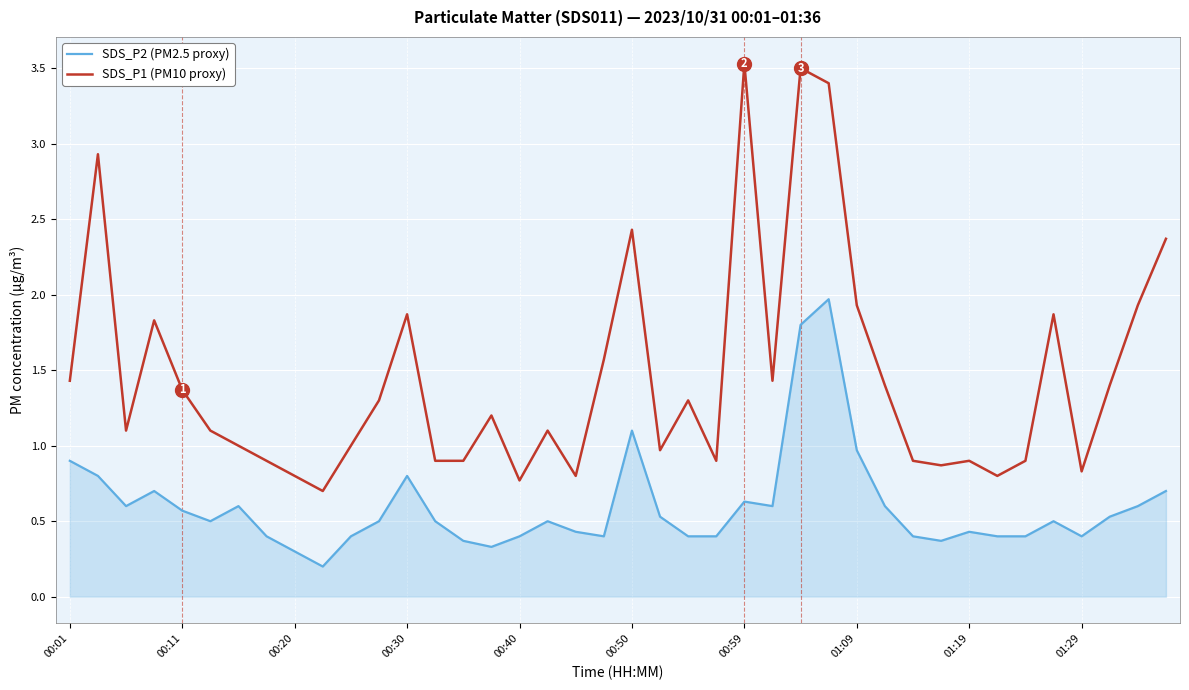

What is the maximum value for SDS_P2 (PM2.5 proxy)?

2.0